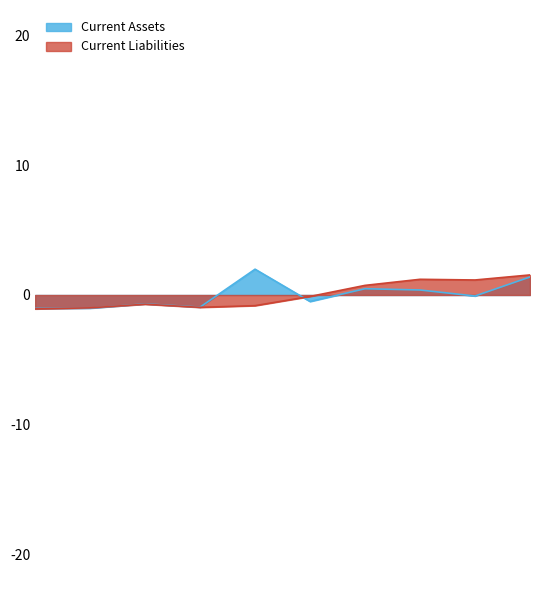

Which series has the largest total across all categories?

Current Assets